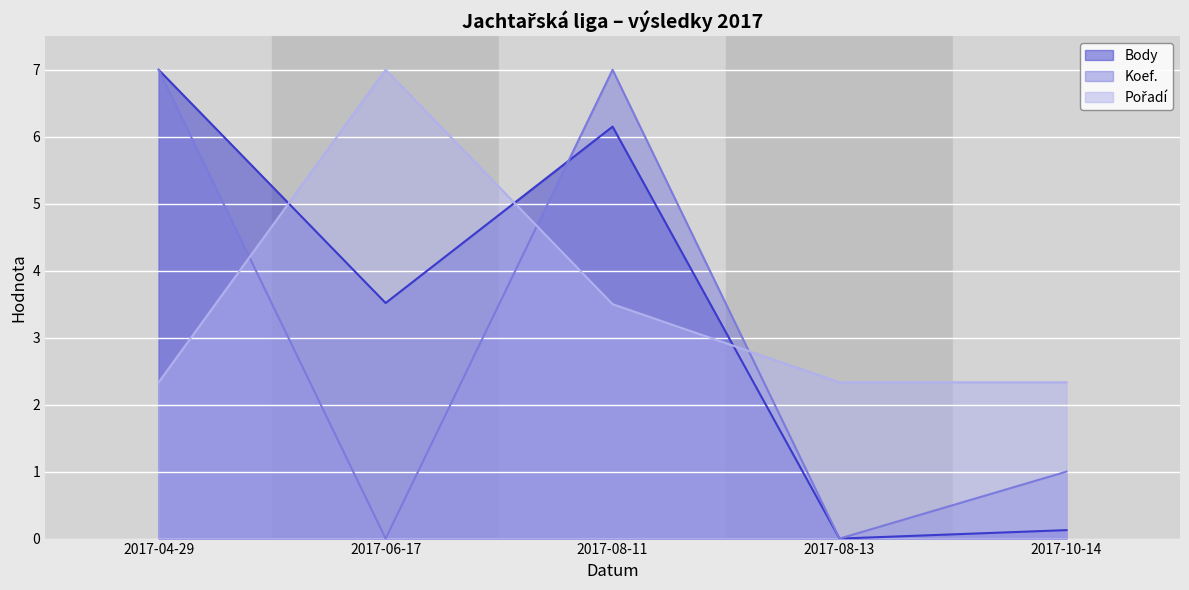

List the series in order of their overall mean, lowest first.

Koef., Body, Pořadí